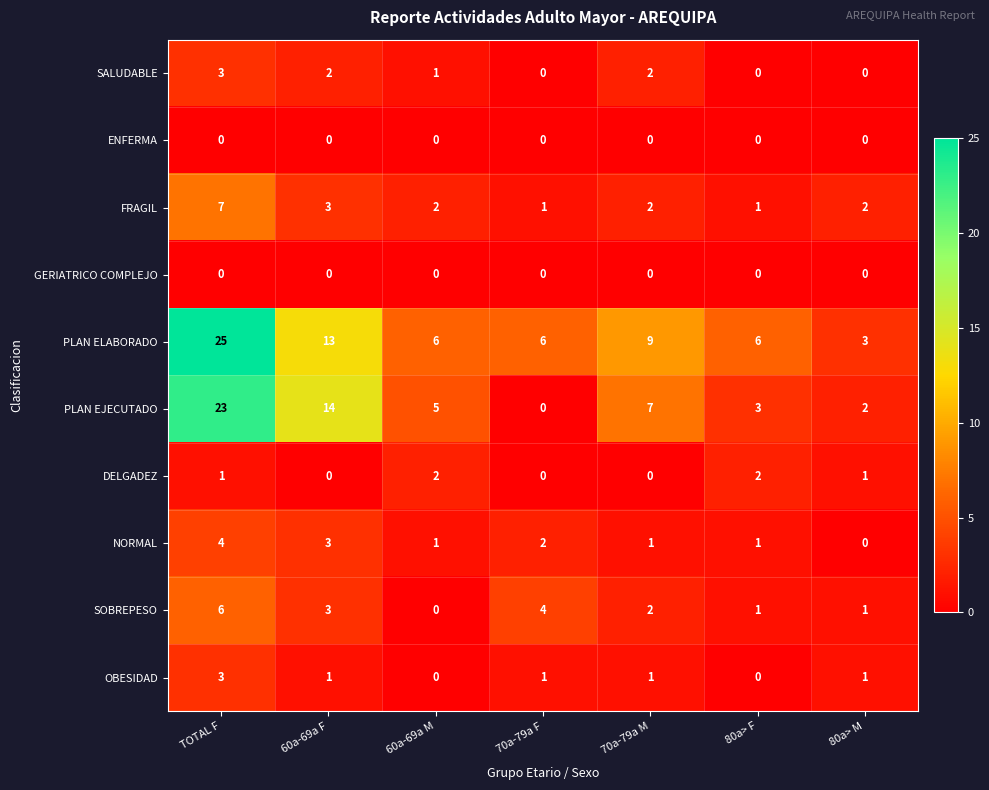

What is the difference between the highest and lowest values at 80a> M?

3